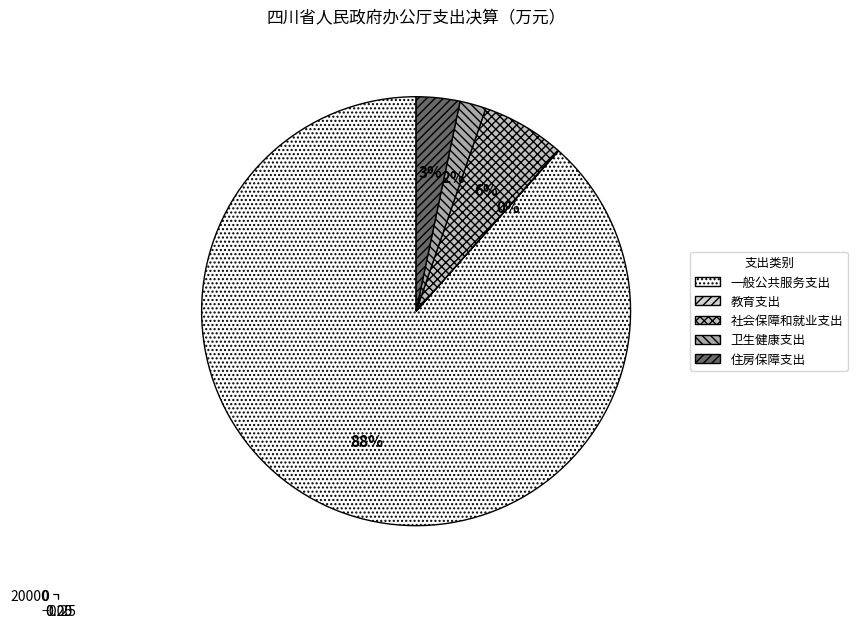

Does 一般公共服务支出 account for over 50% of the chart?

Yes